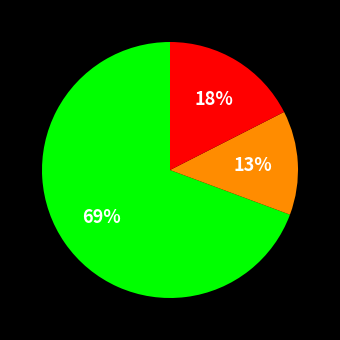

Is there a majority slice in this chart?

Yes